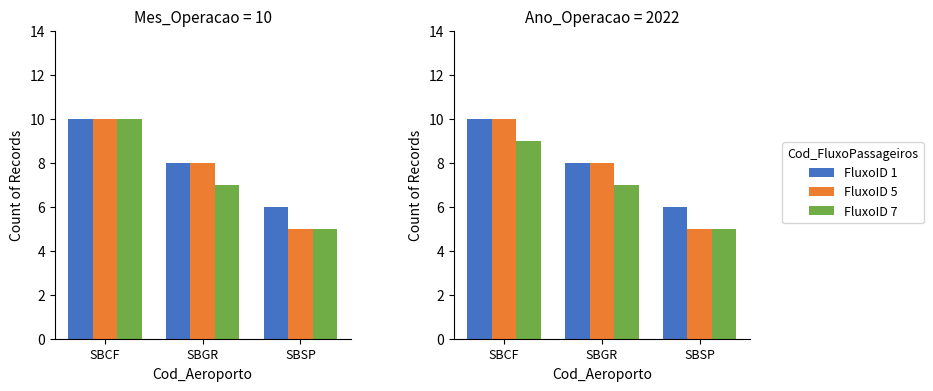

At which label is FluxoID 1 closest to 8?

SBGR